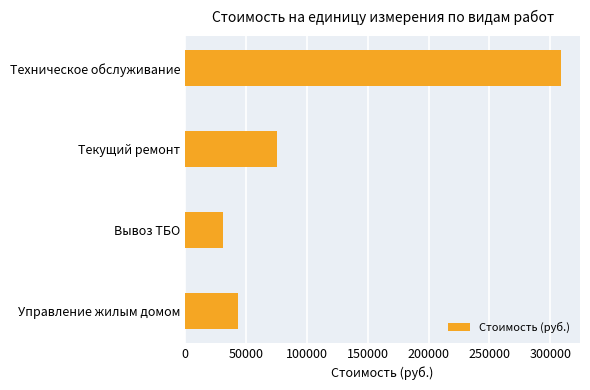

What is the sum of the values at Управление жилым домом and Техническое обслуживание?

352568.2